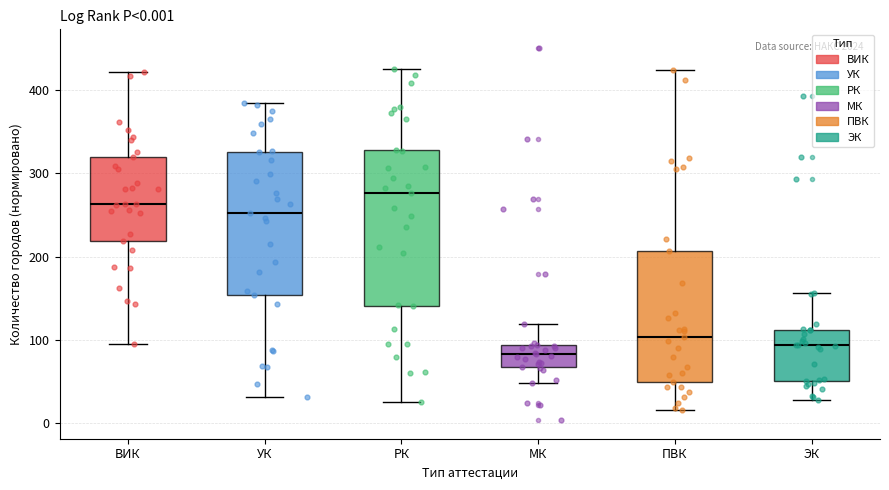

Which box is the tallest, from its lower edge to its upper edge?

РК